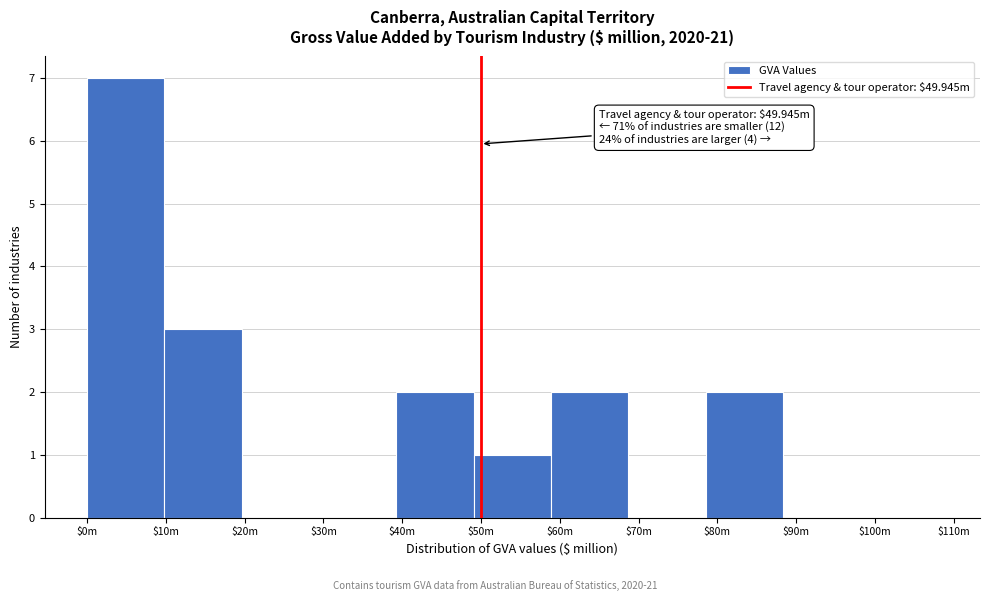

The chart shows a value of 0 at $100m. True or false?

True